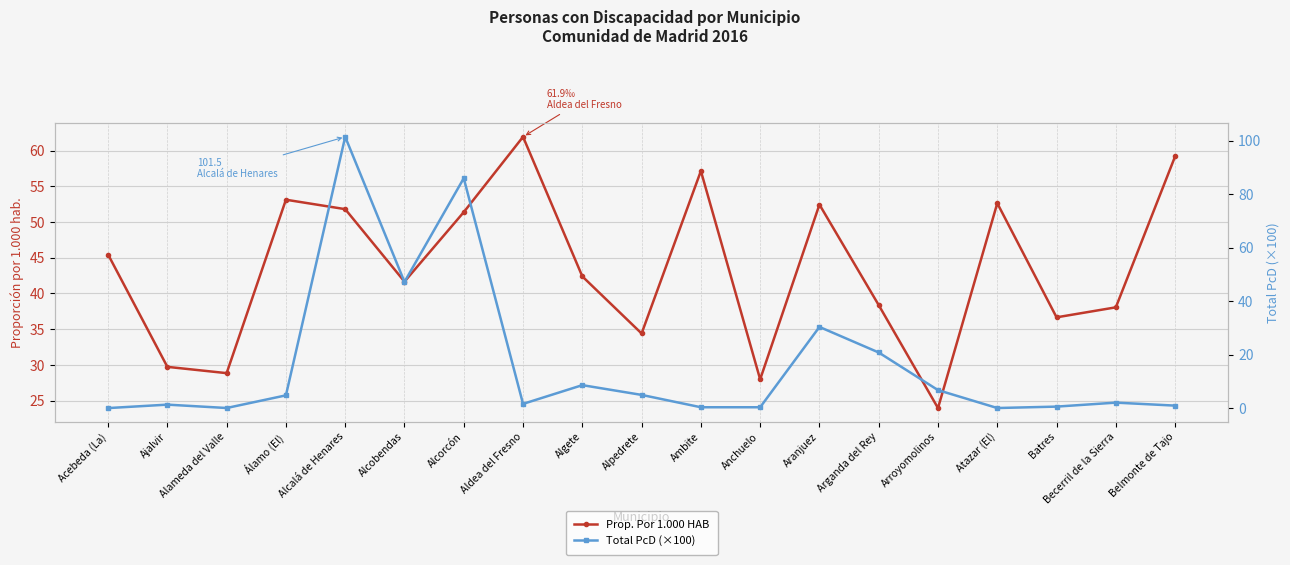

Where do Prop. Por 1.000 HAB and Total PcD (×100) first cross each other?

Álamo (El) and Alcalá de Henares